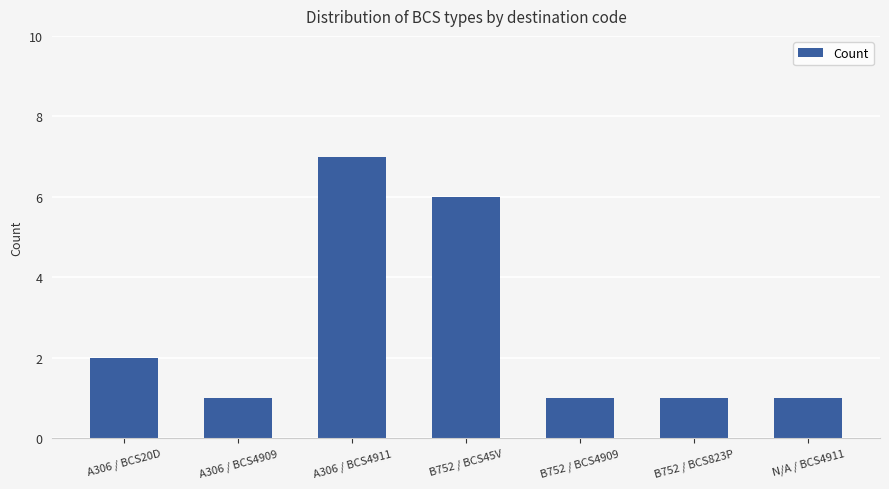

What is the change in value from B752 / BCS45V to N/A / BCS4911?

-5